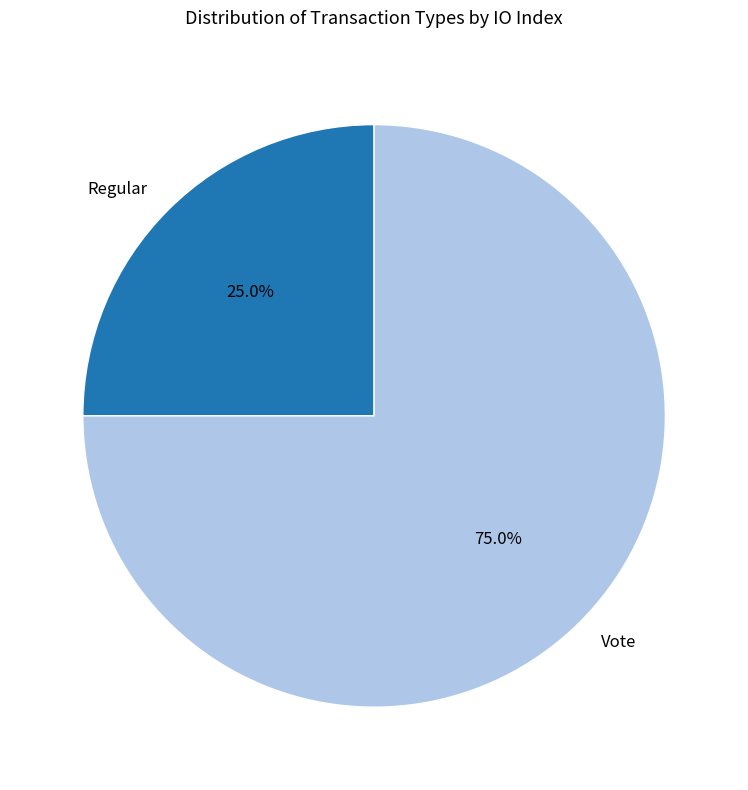

The Regular slice represents 25% of the pie. True or false?

True